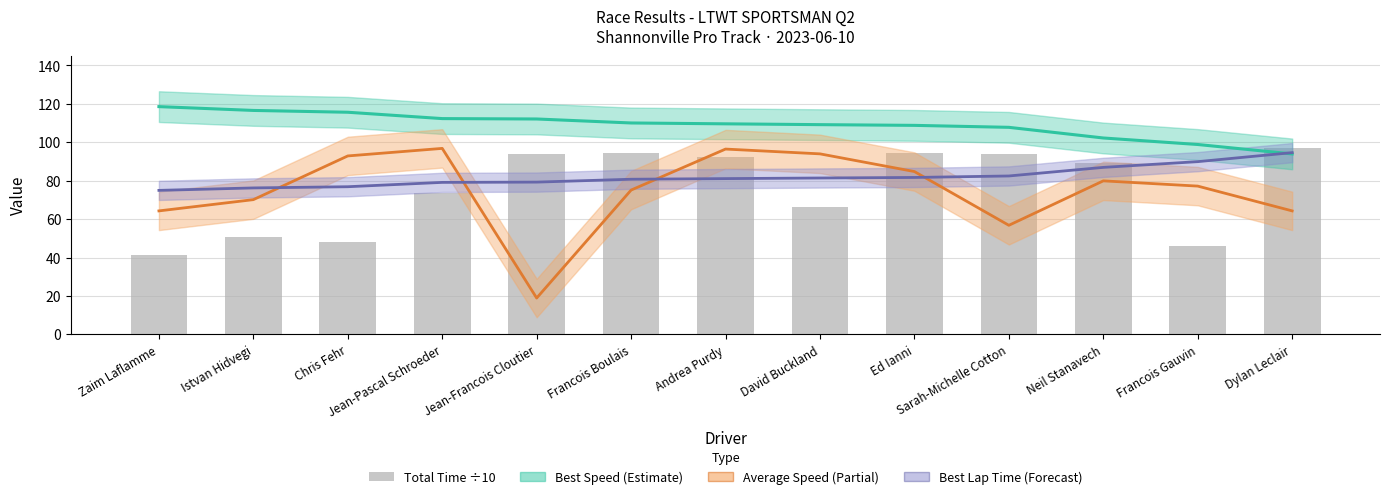

List the series in order of their peak value, lowest first.

Best Lap Time (s), Total Time (÷10), Average Speed, Best Speed